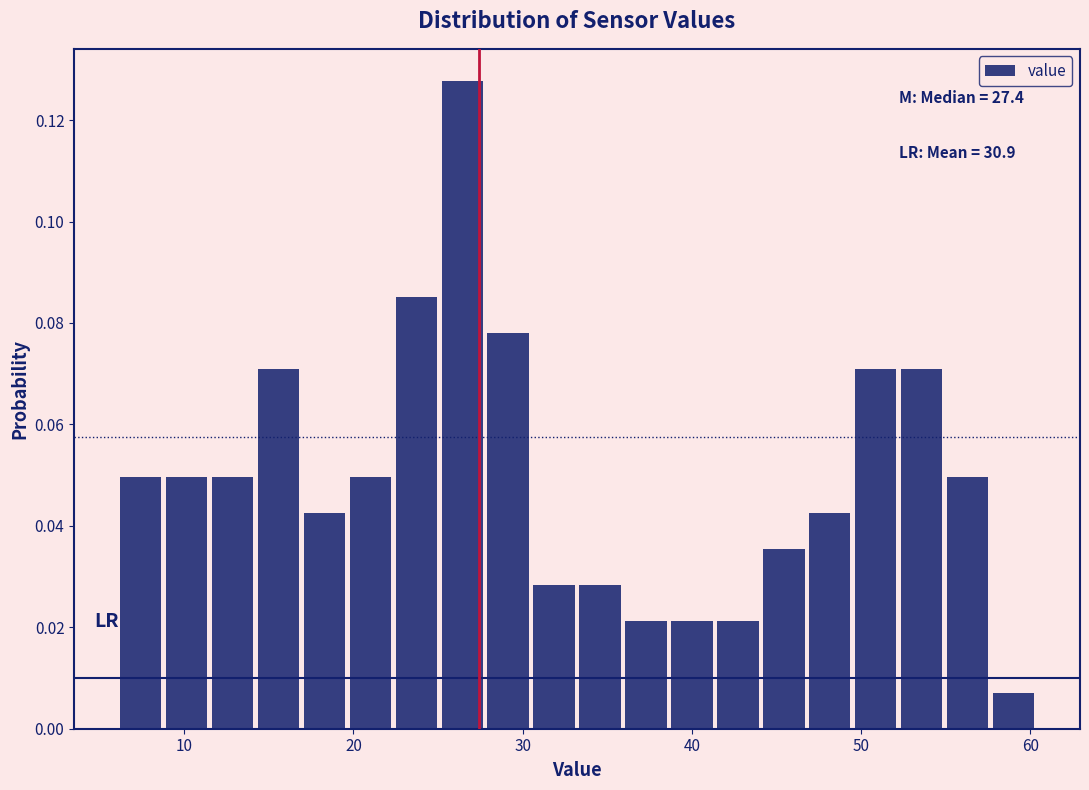

Around what value on the x-axis is the tallest bar? Give the approximate position of its centre, as read against the axis.

26